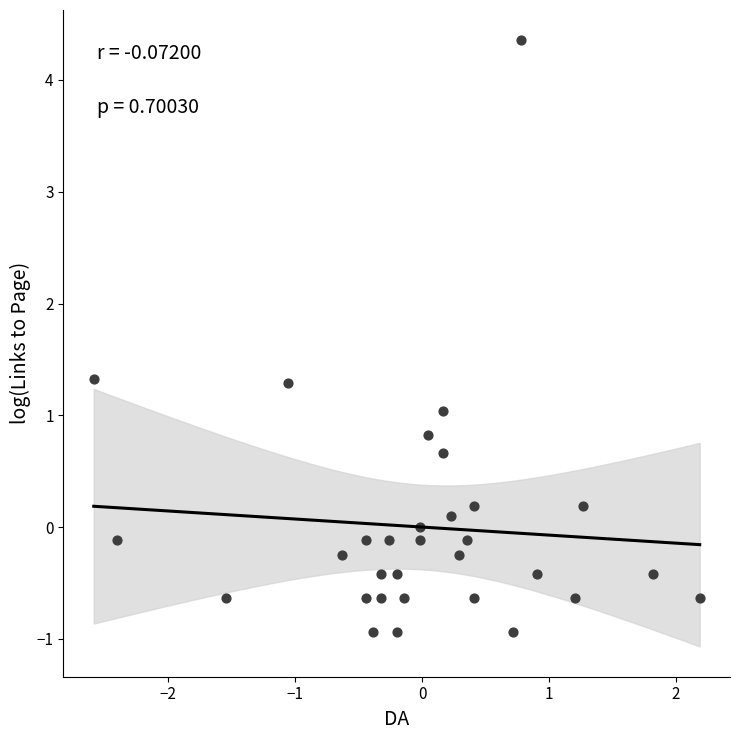

What is the range of Y values (max minus min)?

5.3